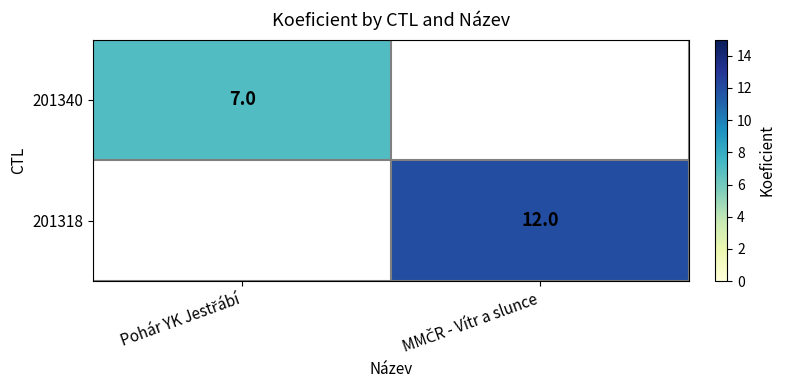

Rank the series by their maximum value, from lowest to highest.

201340, 201318